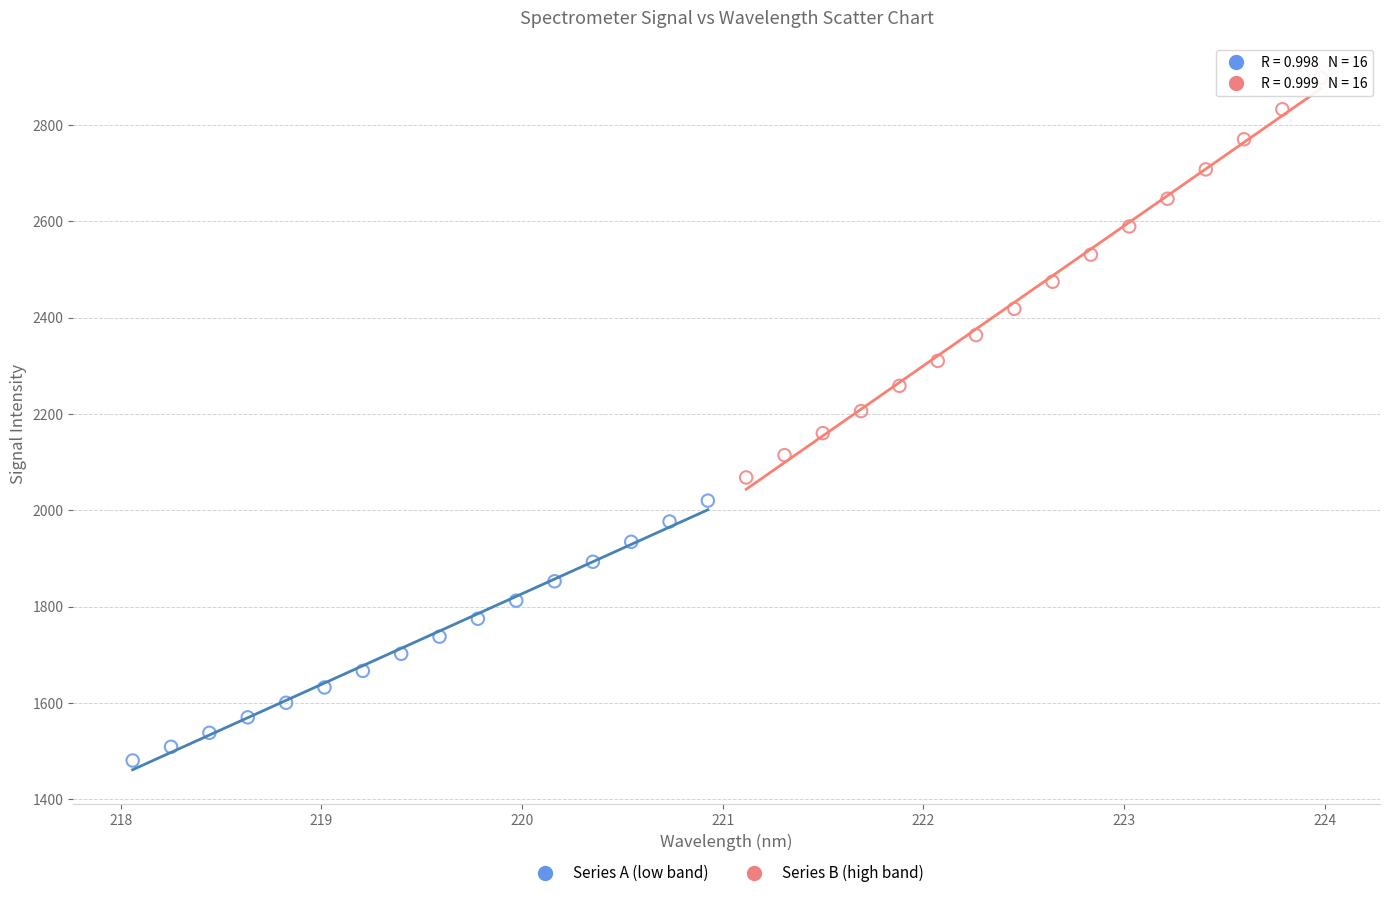

Which series reaches the minimum Y coordinate?

Series A (low band)